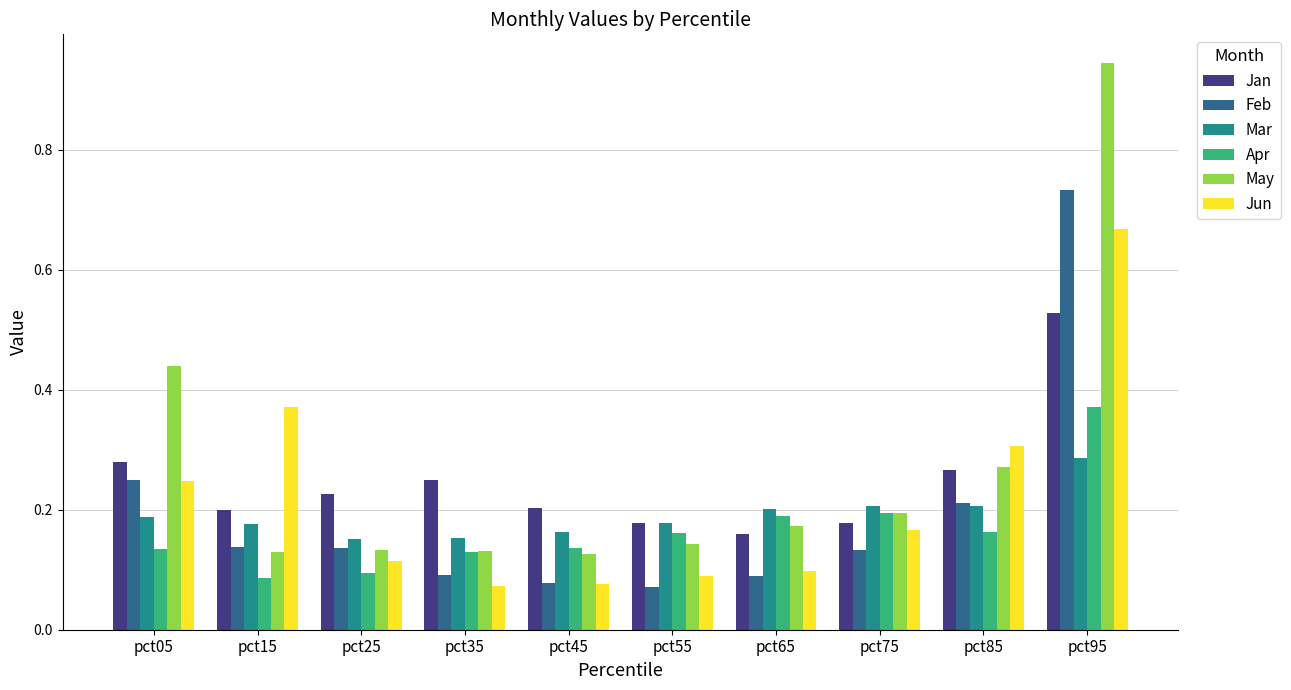

How many groups of bars are there?

10